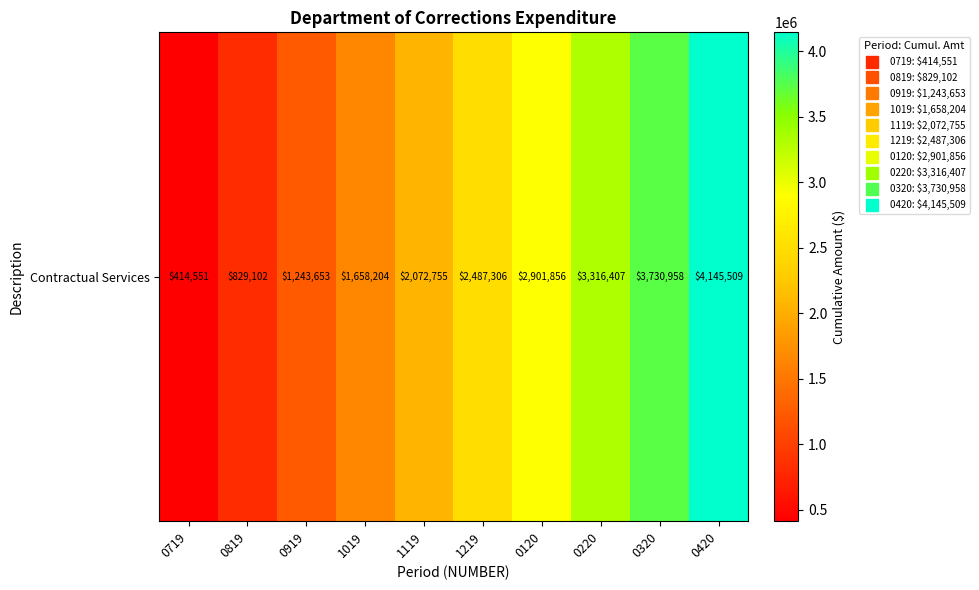

What is the minimum value shown in the chart?

414550.9